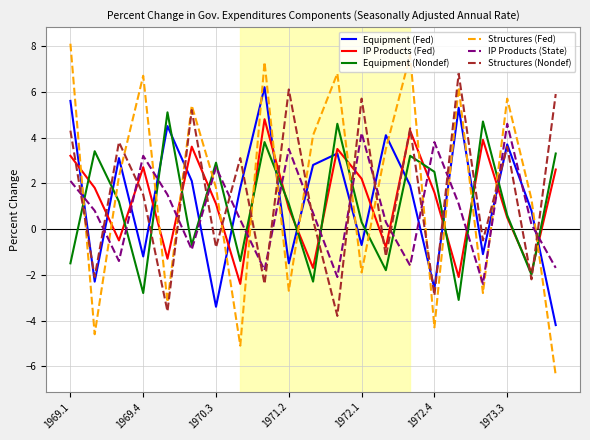

Which series has the largest range (max minus min)?

Structures (Fed)